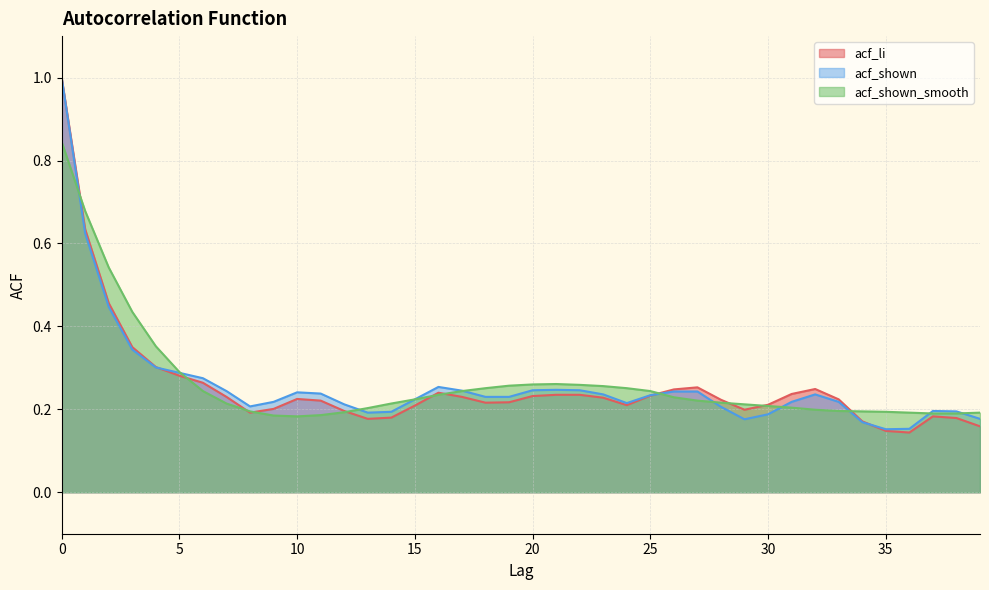

List the series in order of their overall mean, highest first.

acf_shown_smooth, acf_shown, acf_li